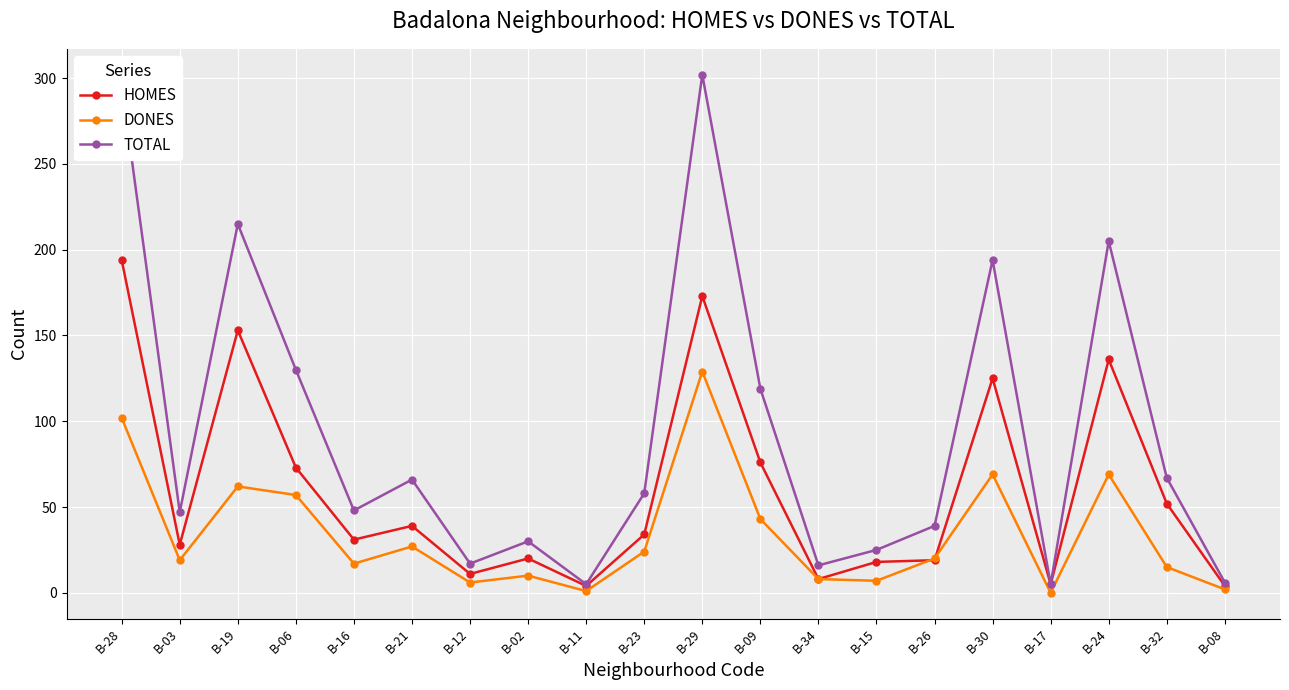

Which series has the largest range (max minus min)?

TOTAL